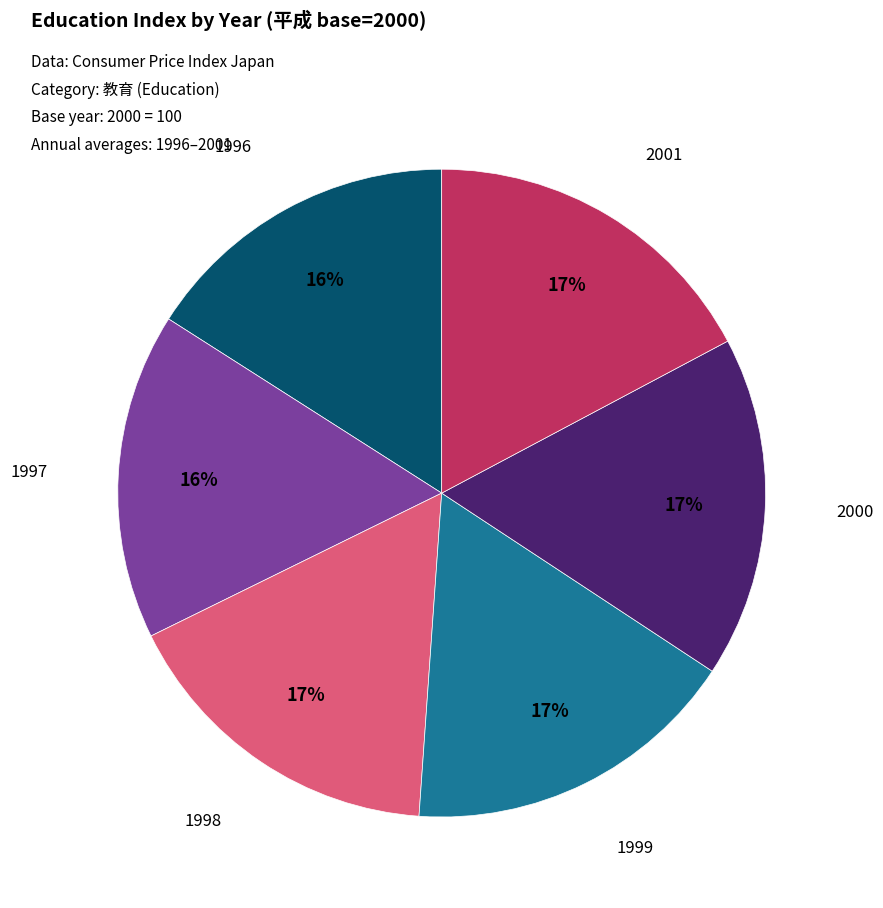

To the nearest percent, what is the average slice percentage?

17%